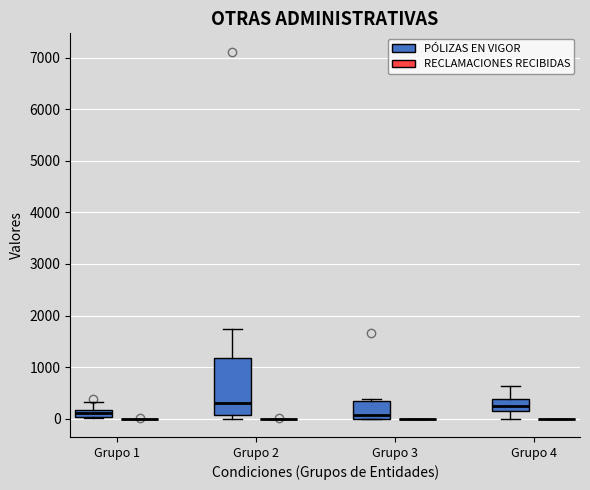

Comparing the boxes themselves (not the whiskers), which one is the tallest?

Grupo 2 (PÓLIZAS EN VIGOR)